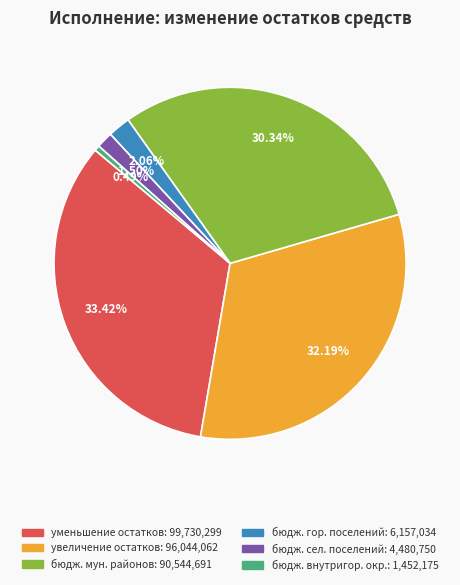

Is there any slice that represents more than half of the pie?

No